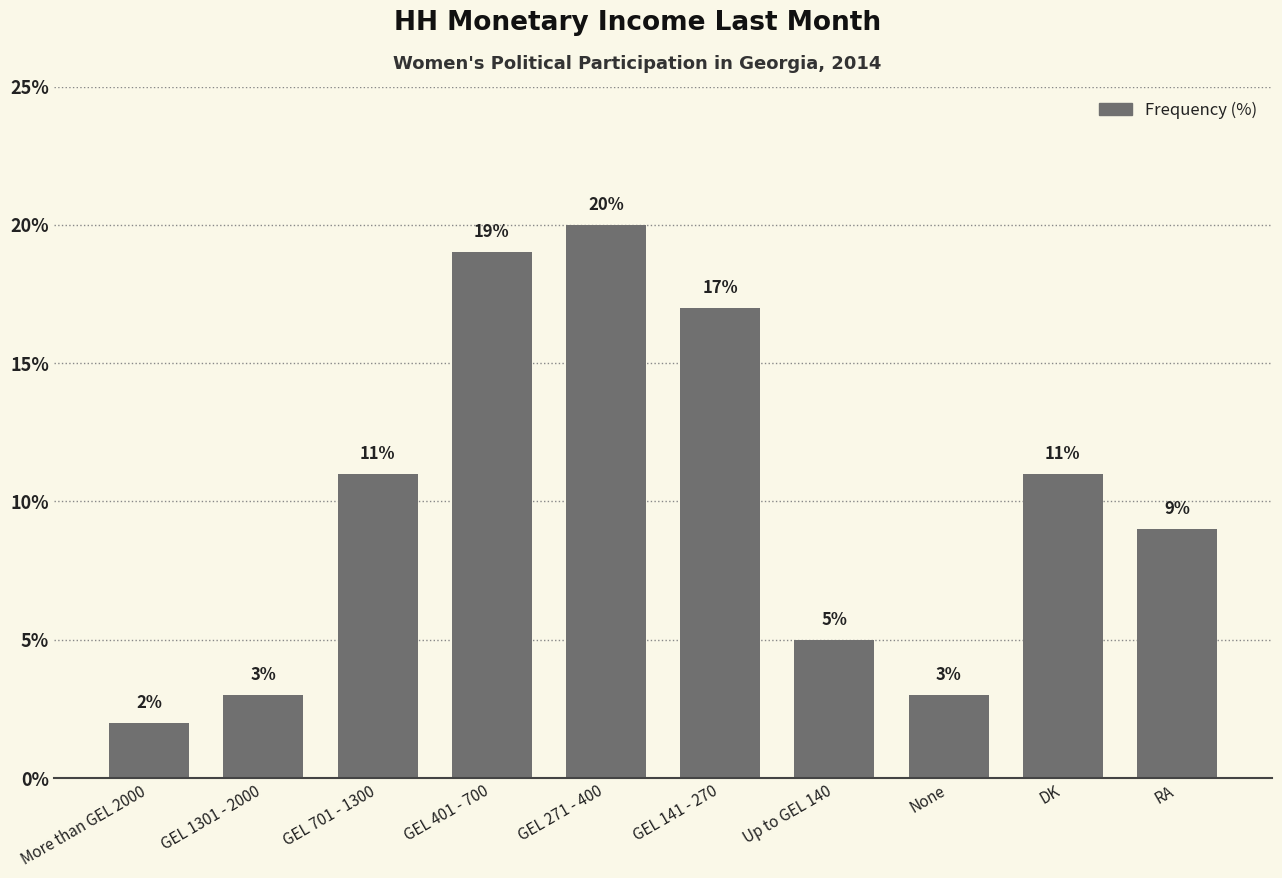

What is the sum of all values?

100